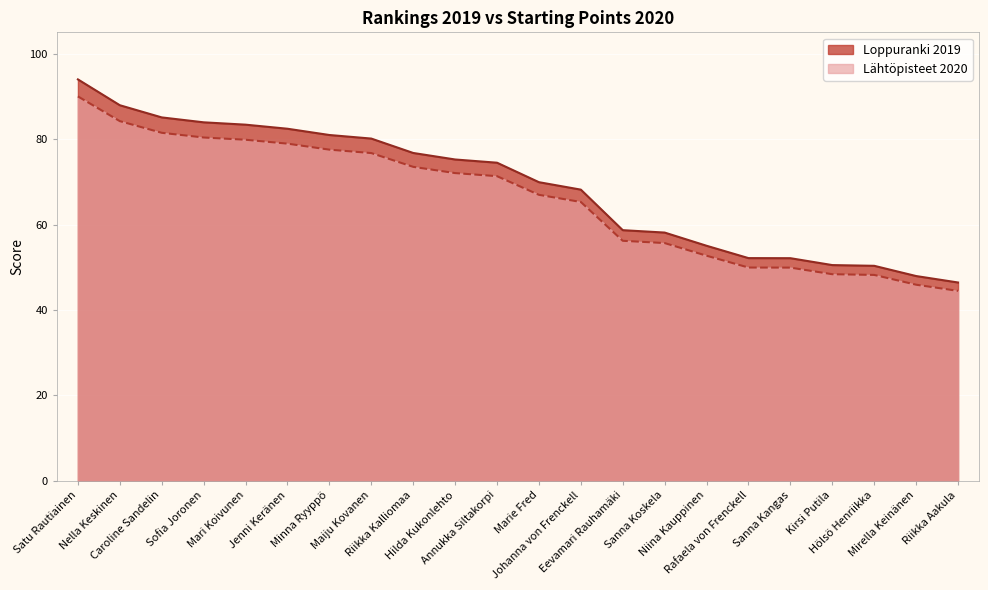

True or false: Lähtöpisteet 2020 has more than 1 interior local peaks.

False